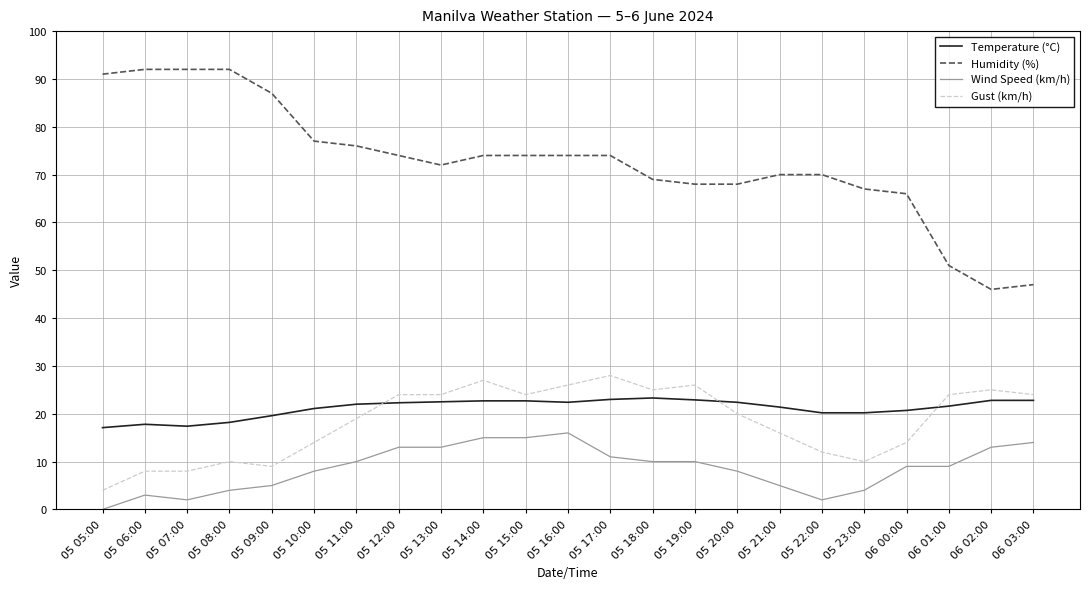

What is the difference between the highest and lowest values at 05 07:00?

90.0